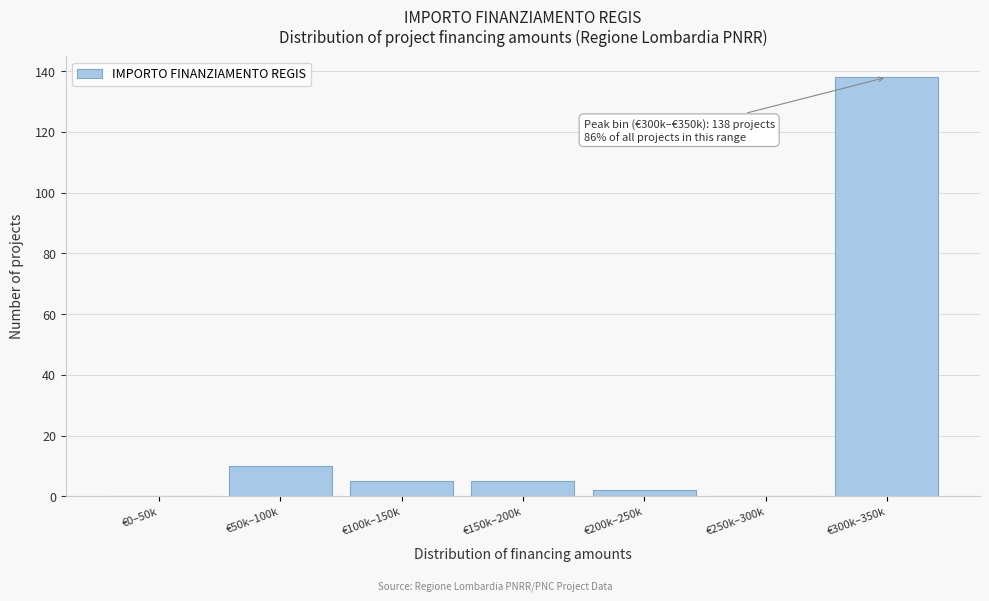

Reading right to left, what are all the values shown in this chart?

€300k–350k=138	€250k–300k=0	€200k–250k=2	€150k–200k=5	€100k–150k=5	€50k–100k=10	€0–50k=0